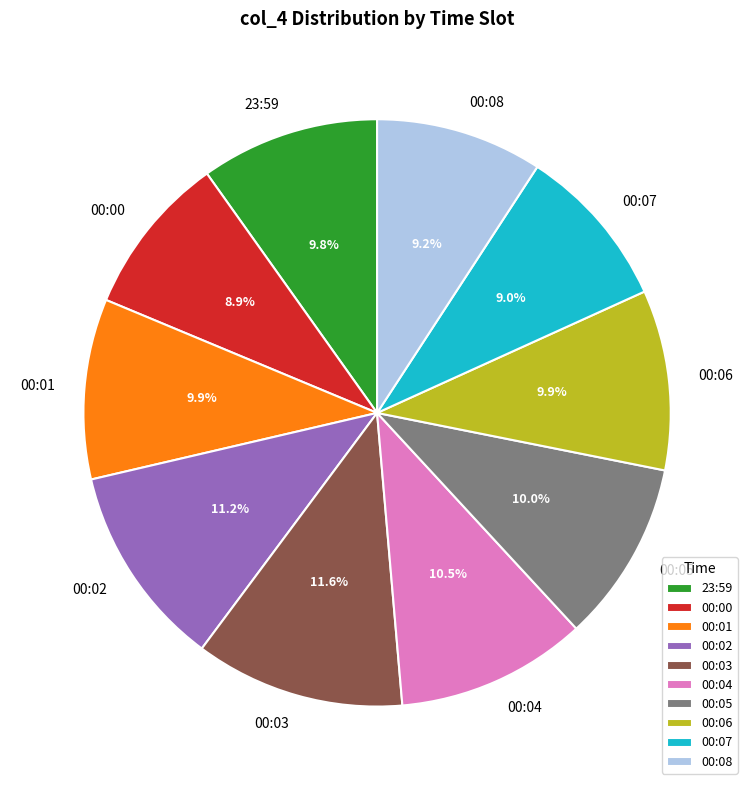

Does any single category account for the majority?

No